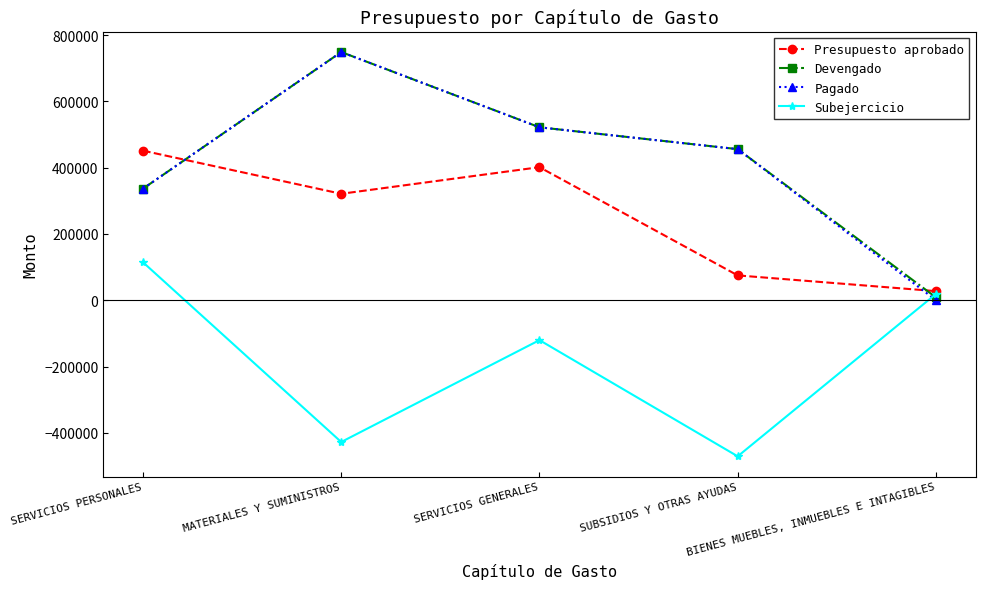

What is the minimum value shown in the chart?

-471034.0